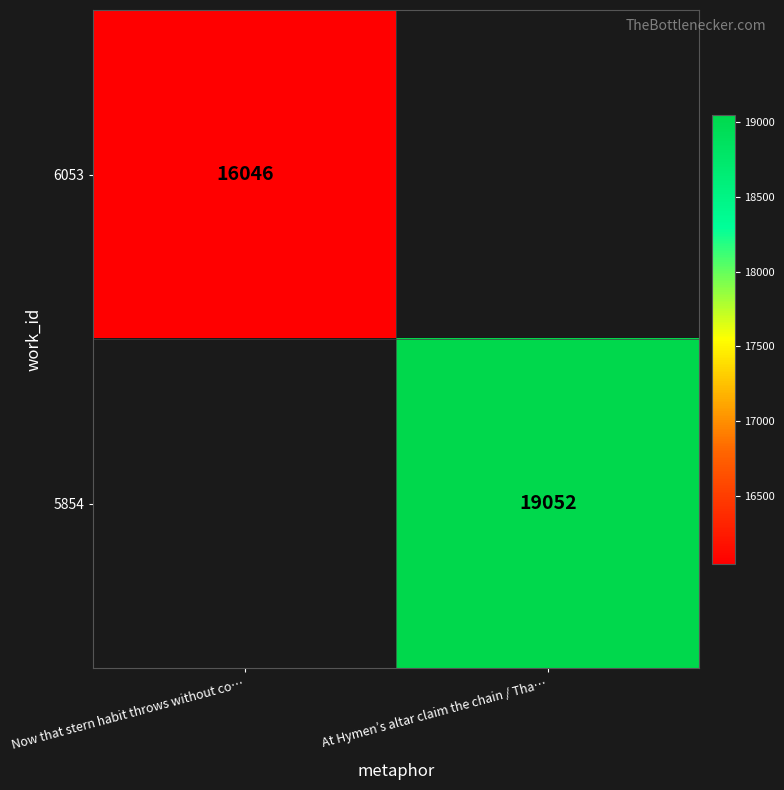

True or false: 6053 has a value of 5629.8 at Now that stern habit throws without co….

False